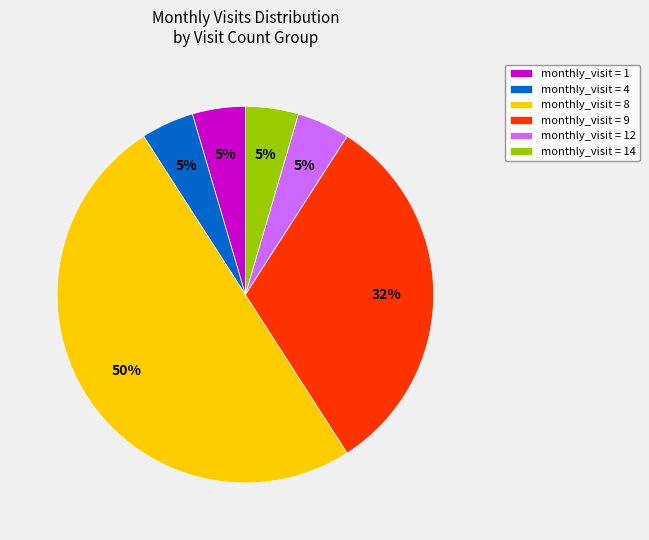

Which slice is the largest?

monthly_visit = 8